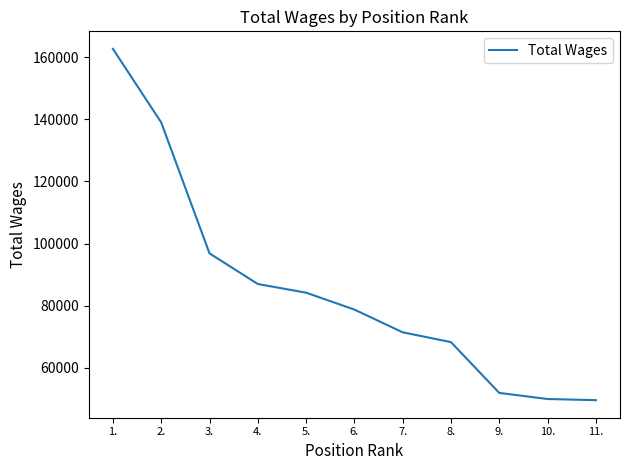

What is the difference between the values at 4. and 3.?

9852